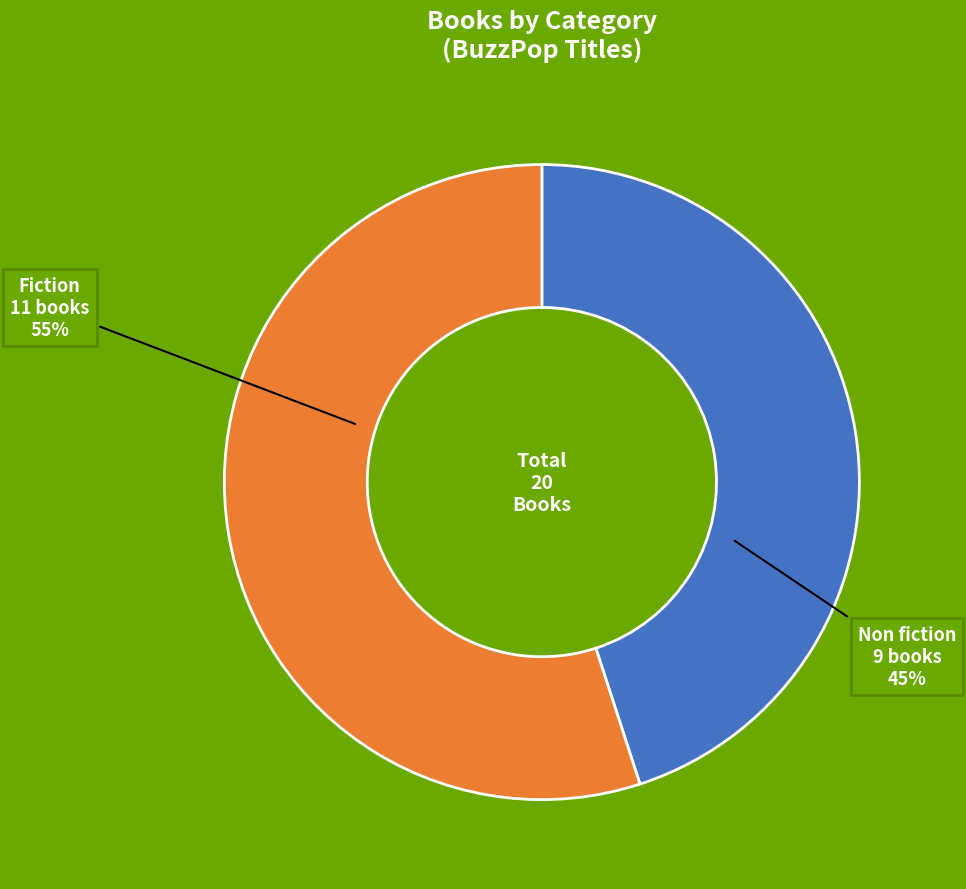

To the nearest percent, what portion does Non fiction represent?

45%